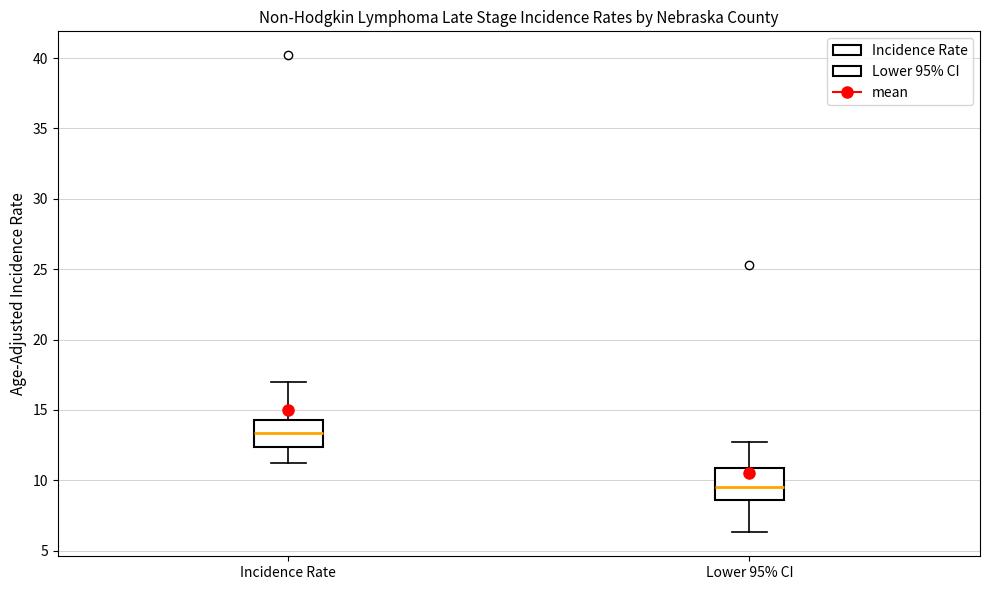

Where is the lower edge of the box for Incidence Rate on the y-axis? The values are not printed on the chart, so give them approximately, as read against the axis.

12.5